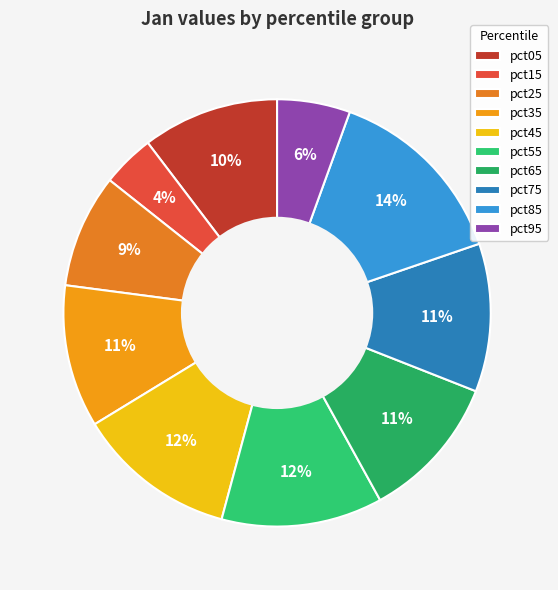

To the nearest percent, what portion does pct95 represent?

6%